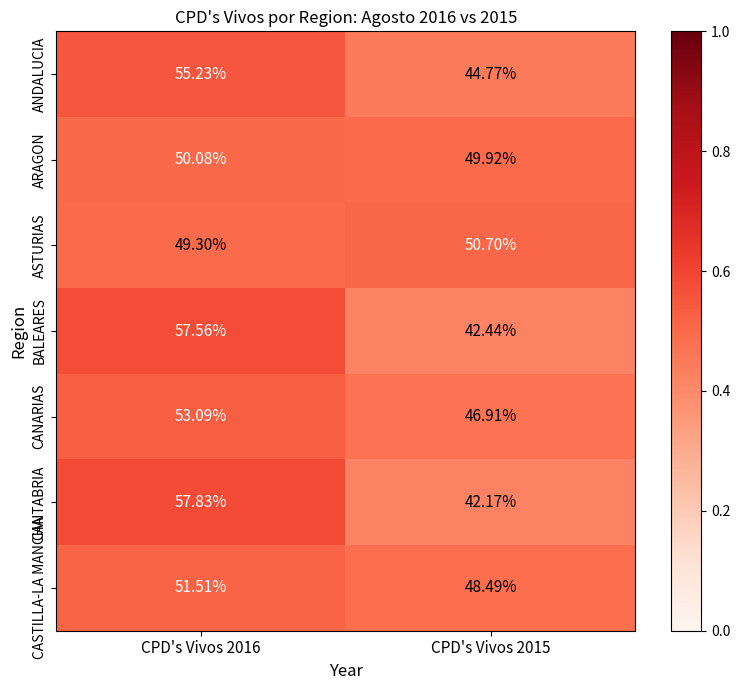

Is the value of CASTILLA-LA MANCHA at CPD's Vivos 2016 greater than the value of ARAGON at CPD's Vivos 2016?

Yes